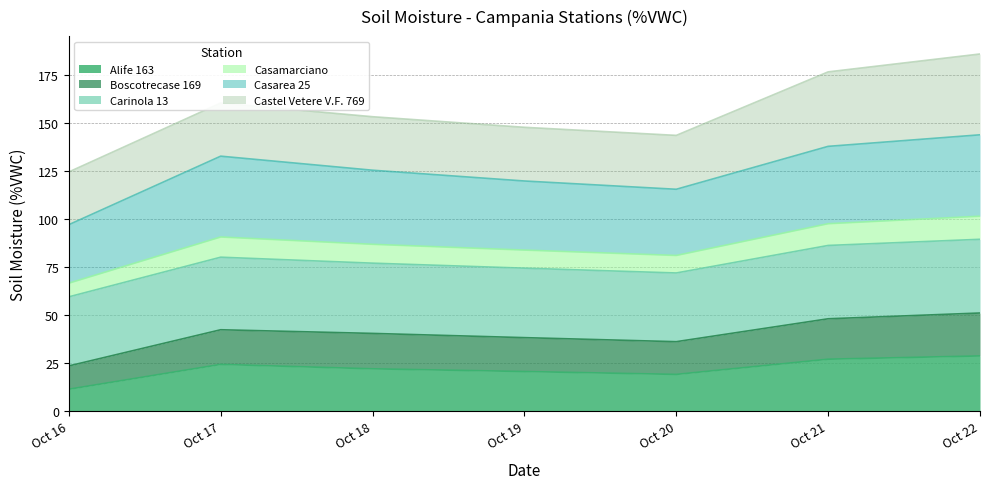

What is the total value across all series at Oct 17?

160.2